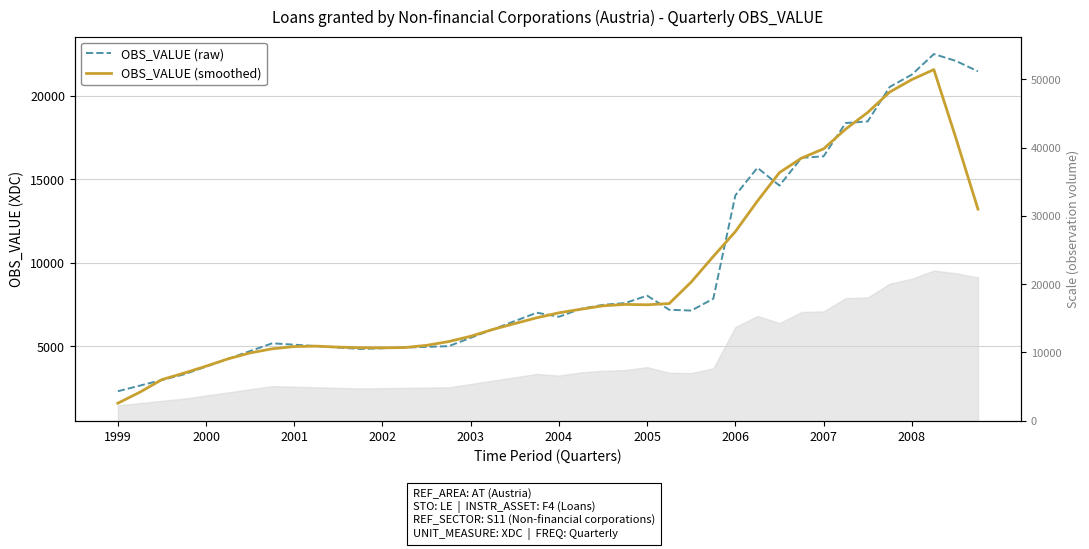

At how many categories does at least one series exceed 14379?

11